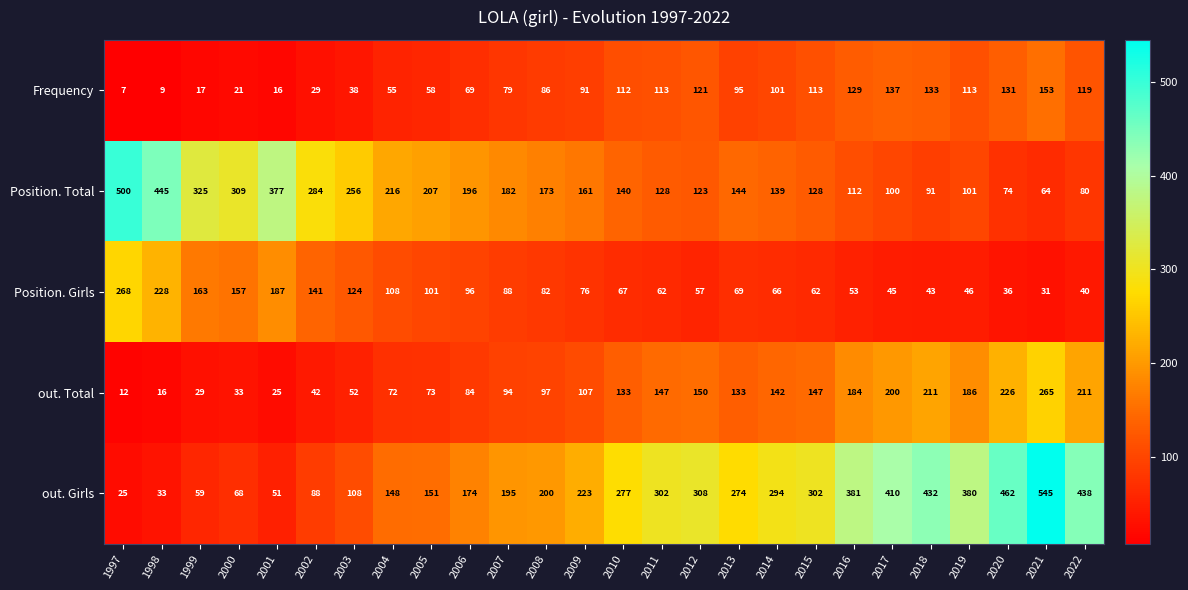

Which series has the largest total across all categories?

out. Girls